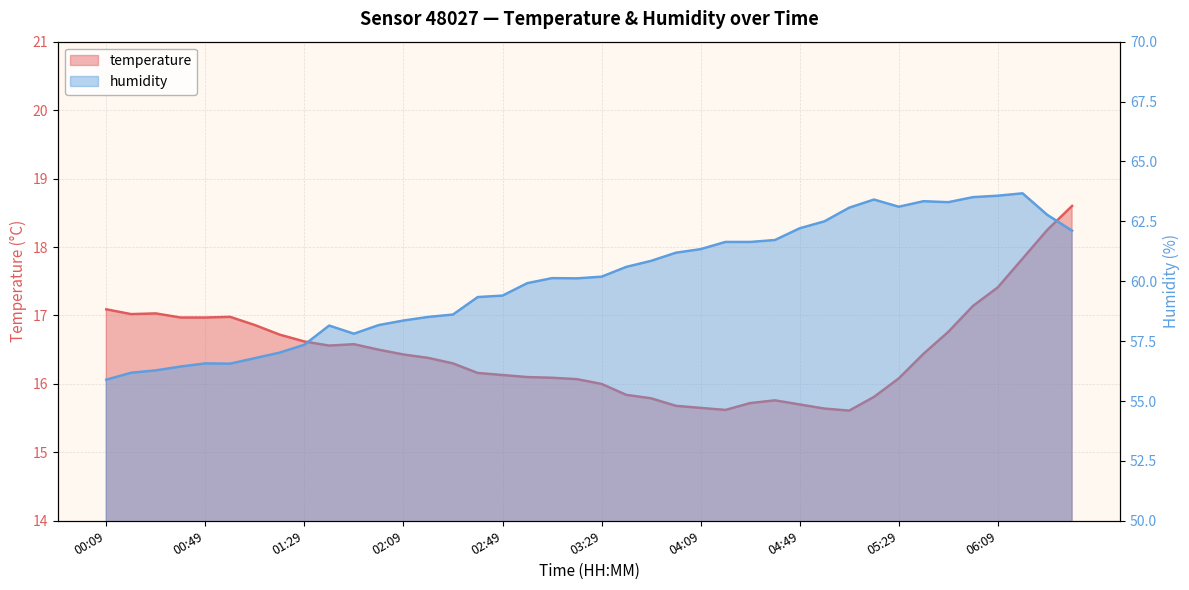

Where is temperature nearest to the value 17?

00:49